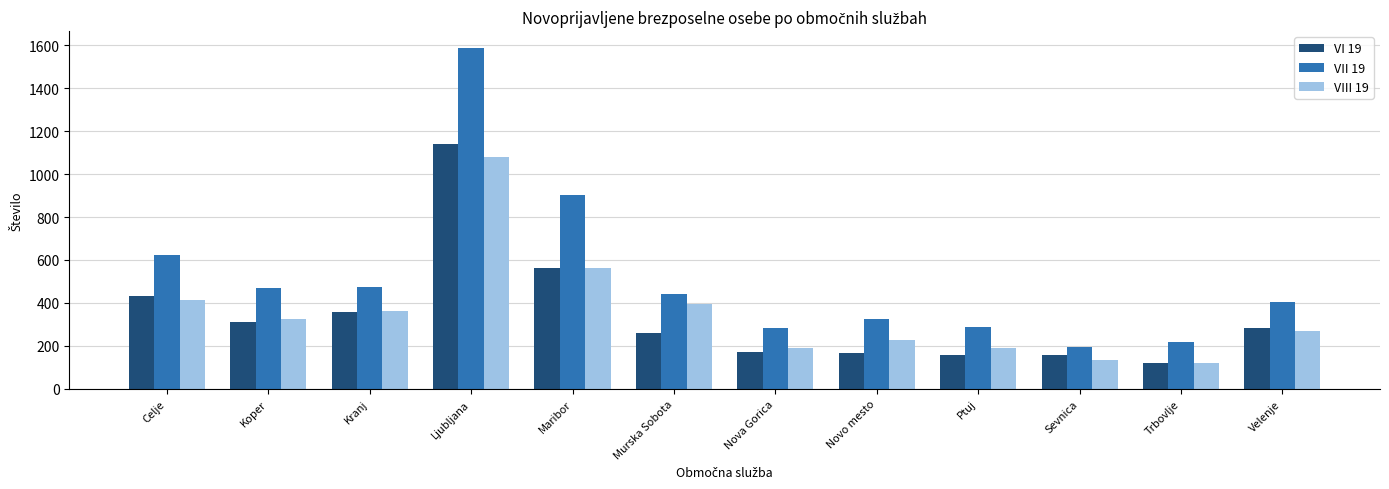

What is the spread (max minus min) of values at Trbovlje?

99